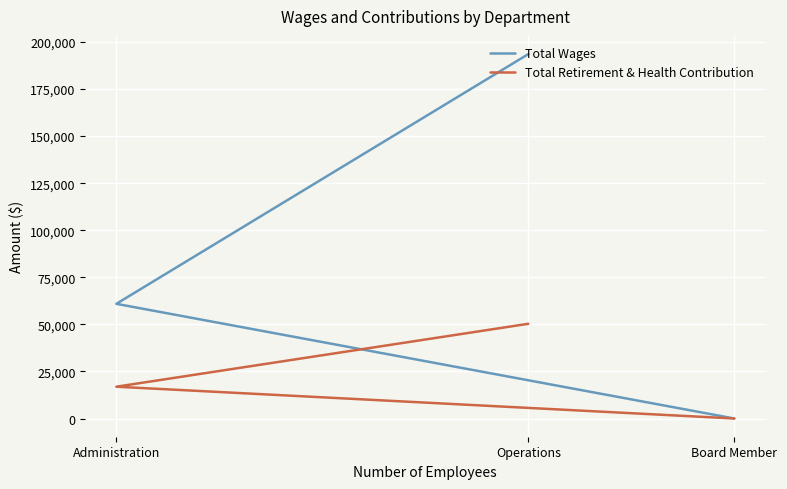

At which category is the sum across all series the highest?

Operations